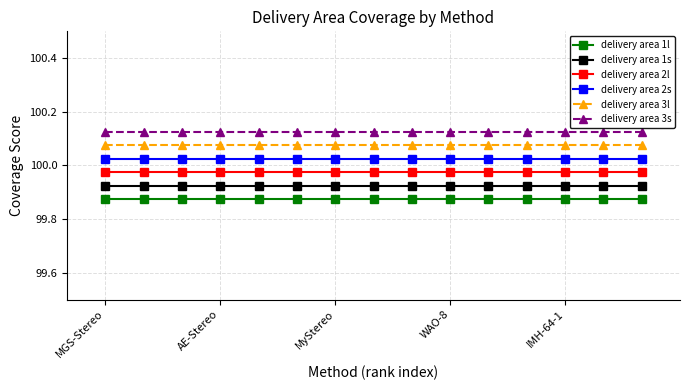

True or false: delivery area 3l and delivery area 2l cross at least once.

False